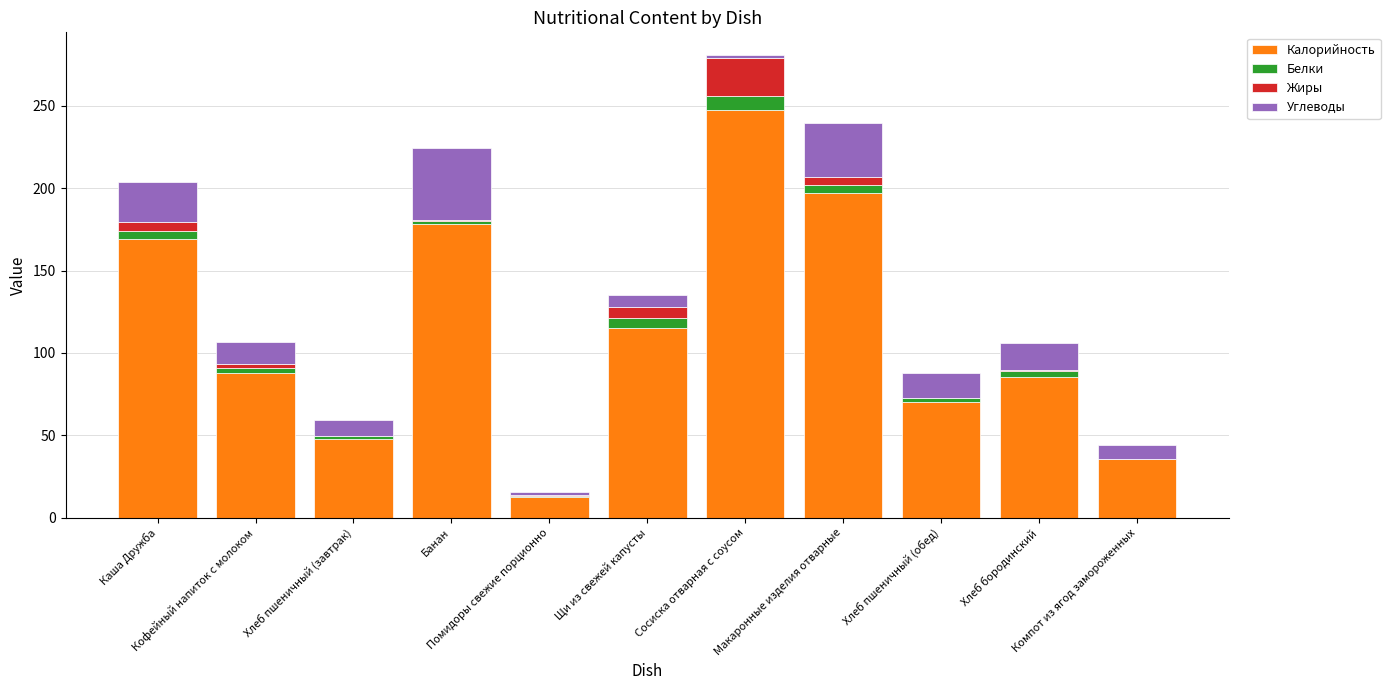

What is the maximum value for Калорийность?

247.2